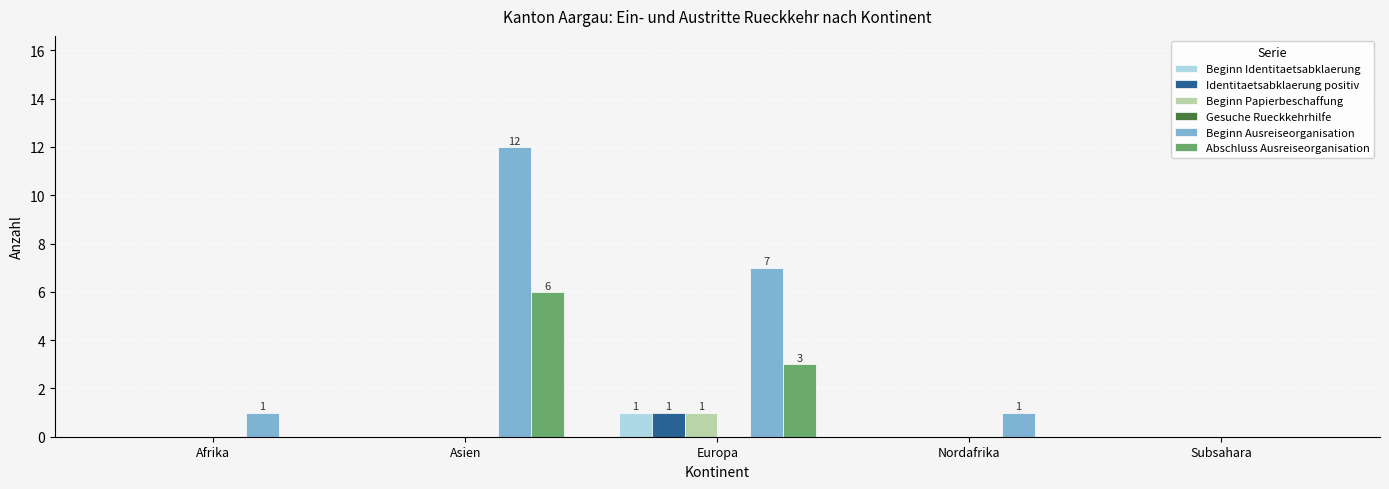

The value of Beginn Ausreiseorganisation at Subsahara is 7. True or false?

False